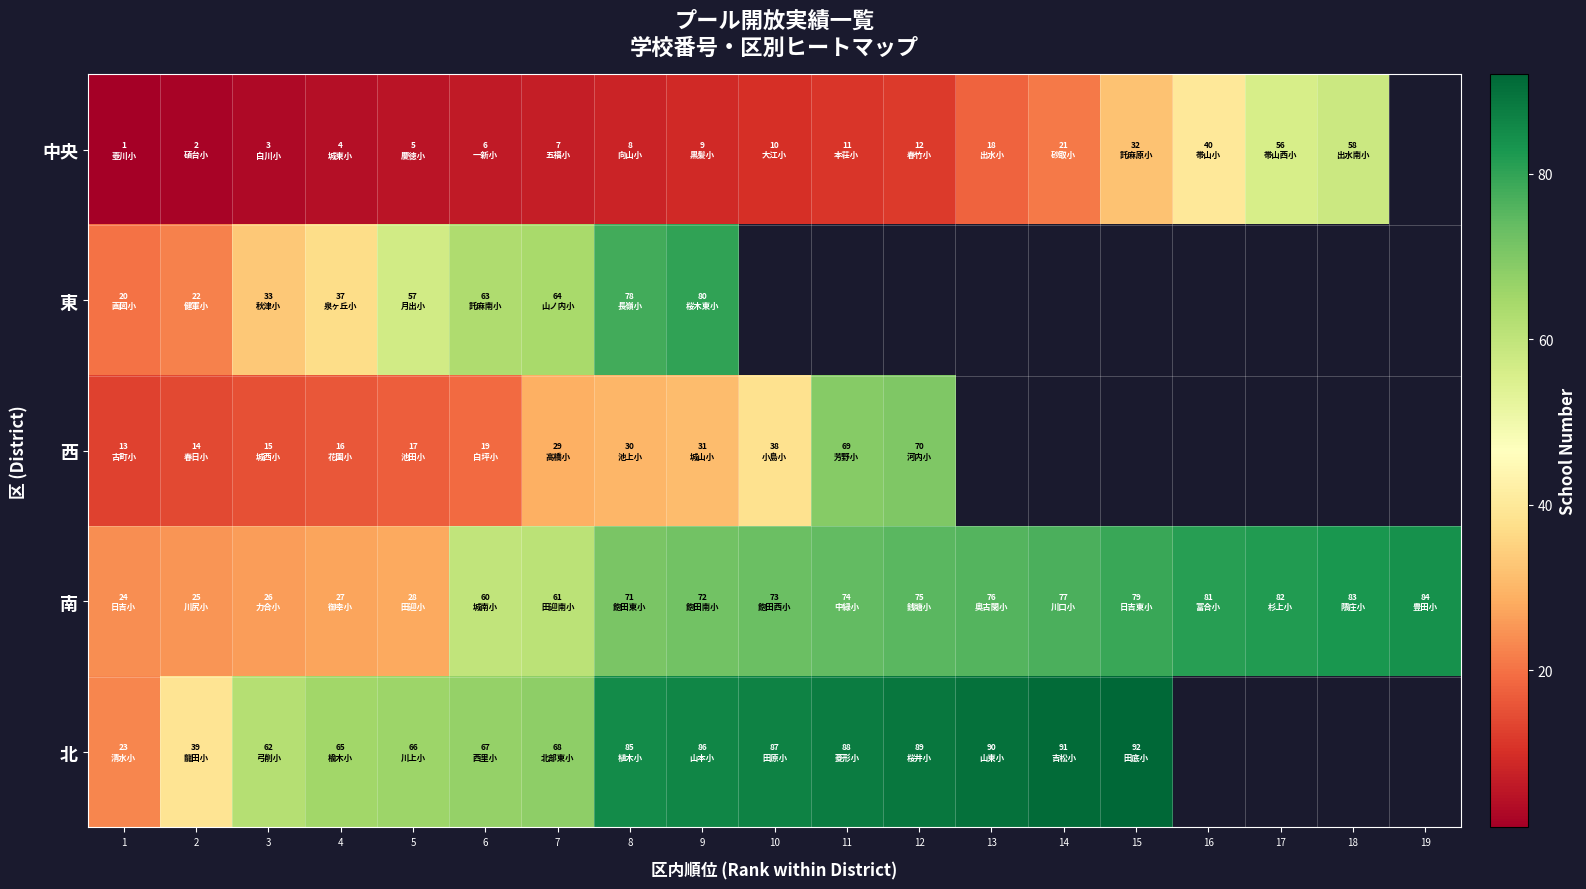

Is it true that 西 equals 14.0 at 2?

True